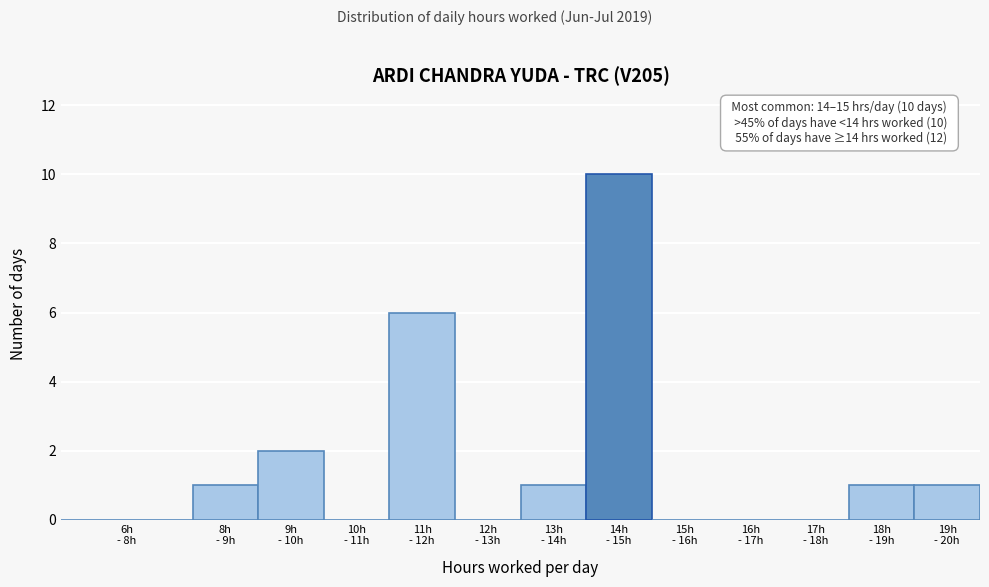

What is the greatest value displayed?

10